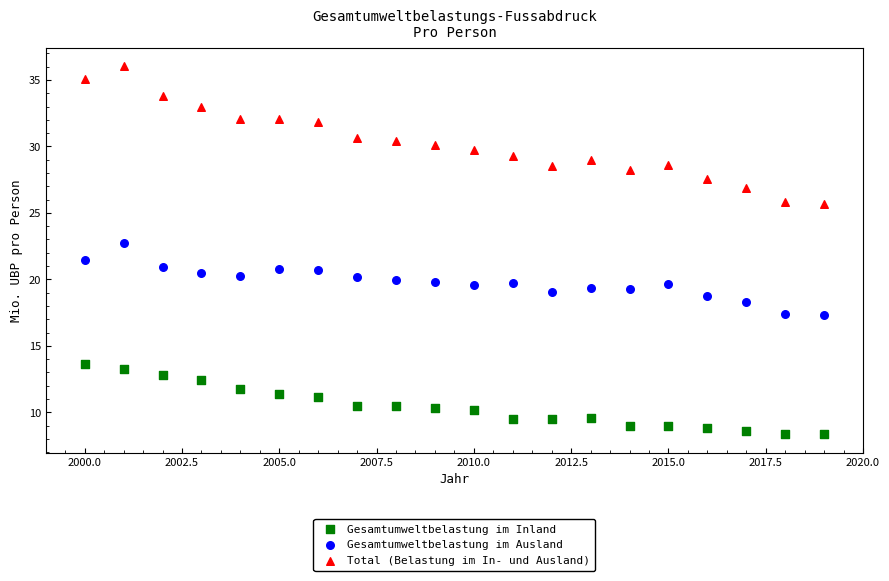

What is the X range (max minus min) for the scatter plot?

19.0